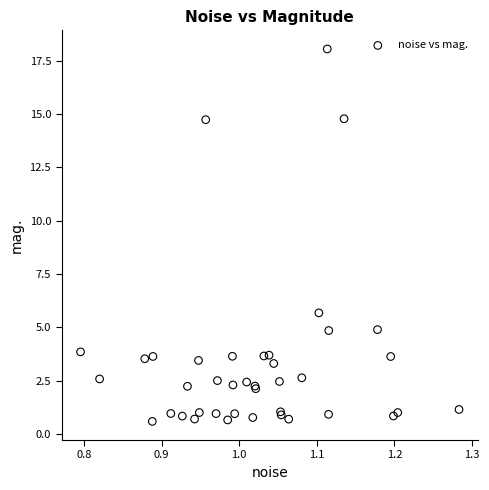

What Y value in the scatter plot is closest to 9?

5.7